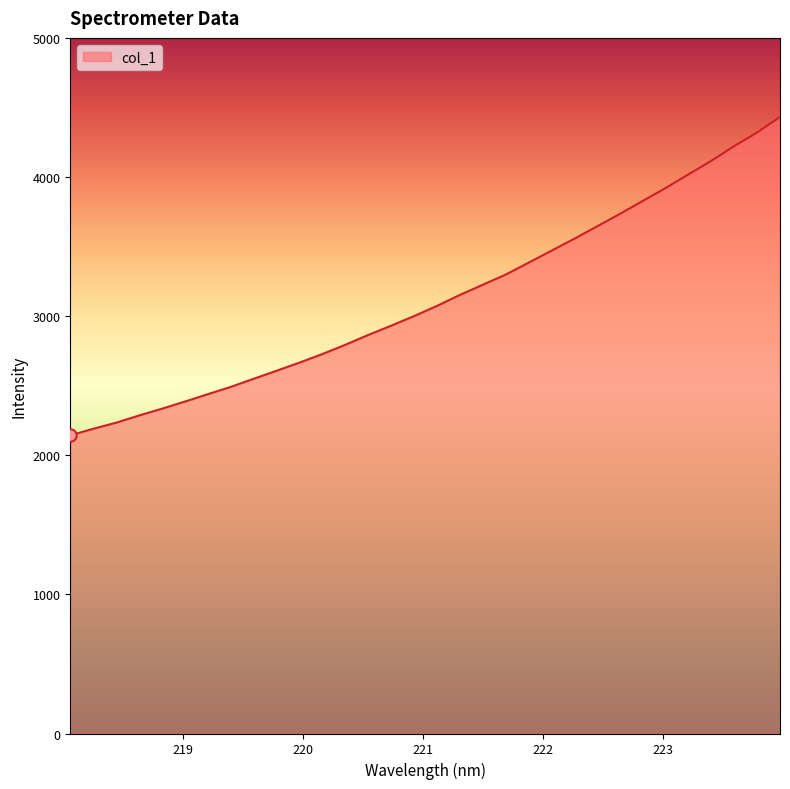

What is the difference between the maximum and minimum values?

2288.9